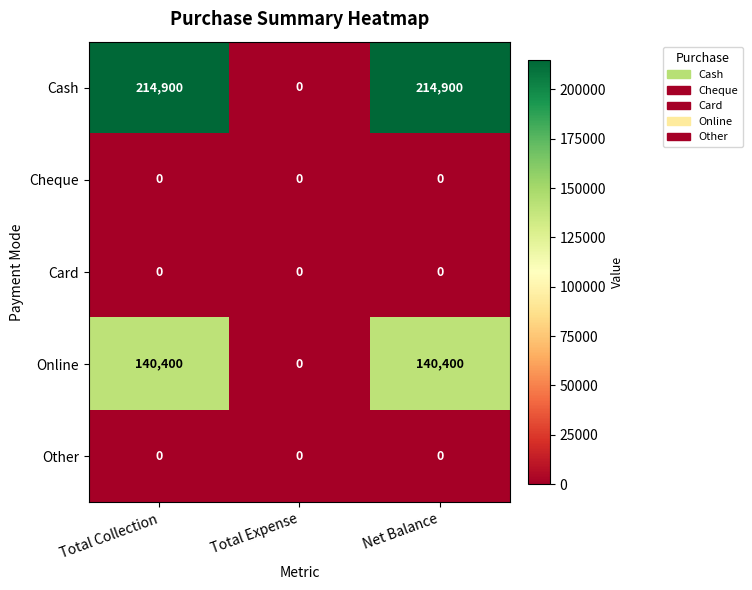

What is the approximate value of Cash at Net Balance?

214900